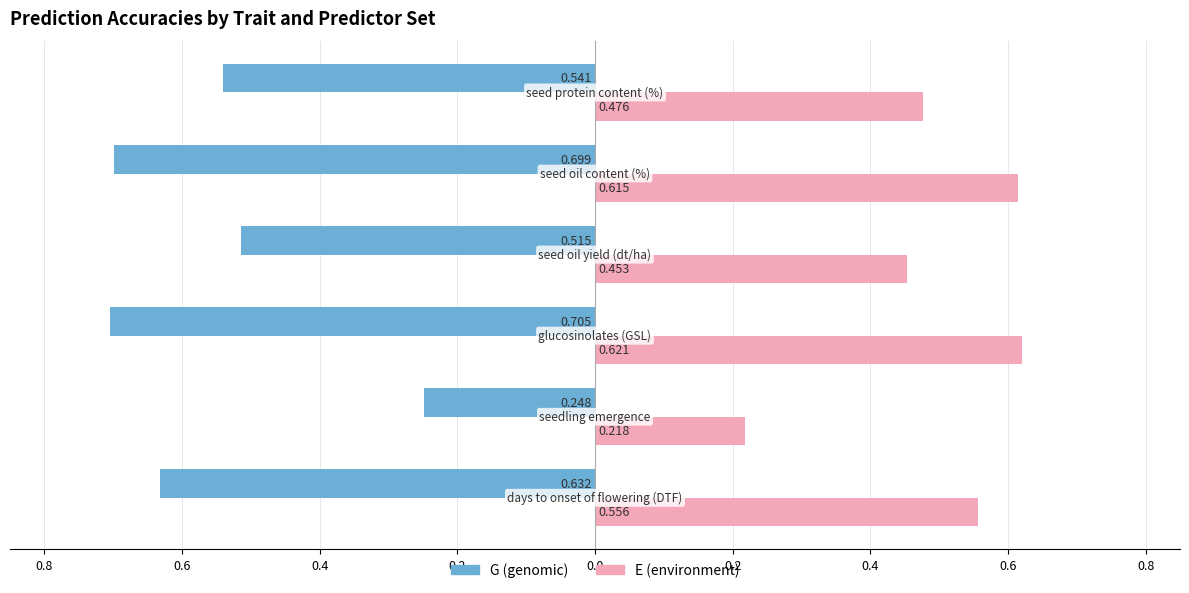

How many categories are shown in the chart?

6